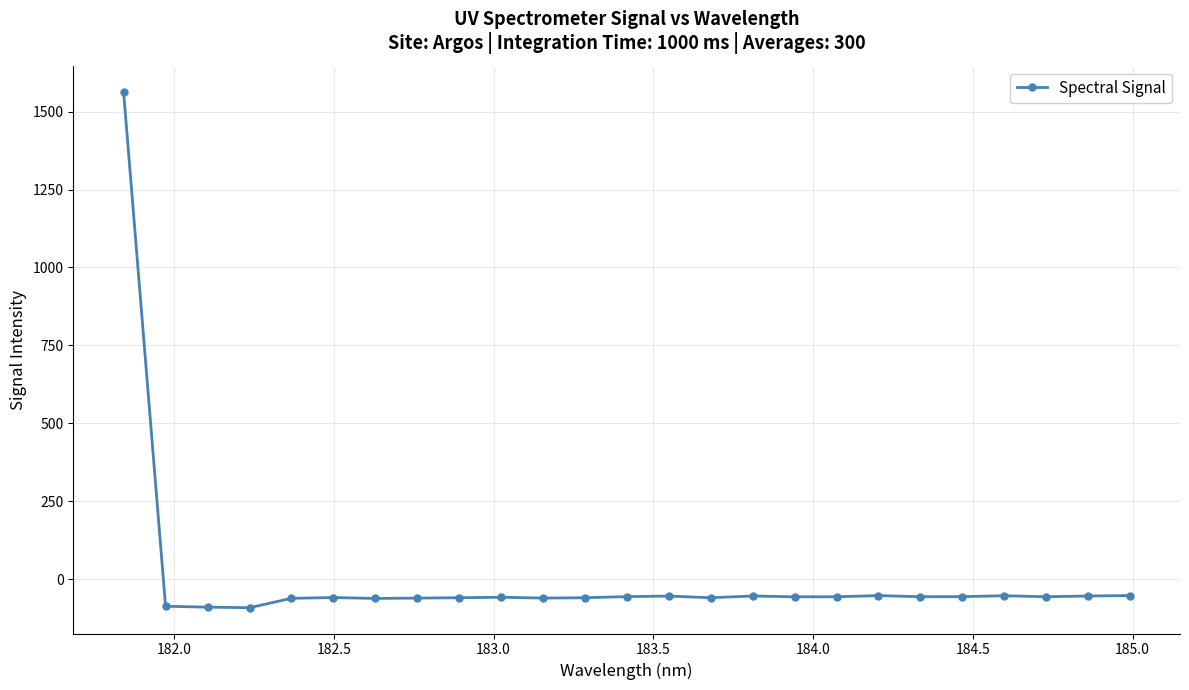

What is the value of the 16th point from the left?

-54.3